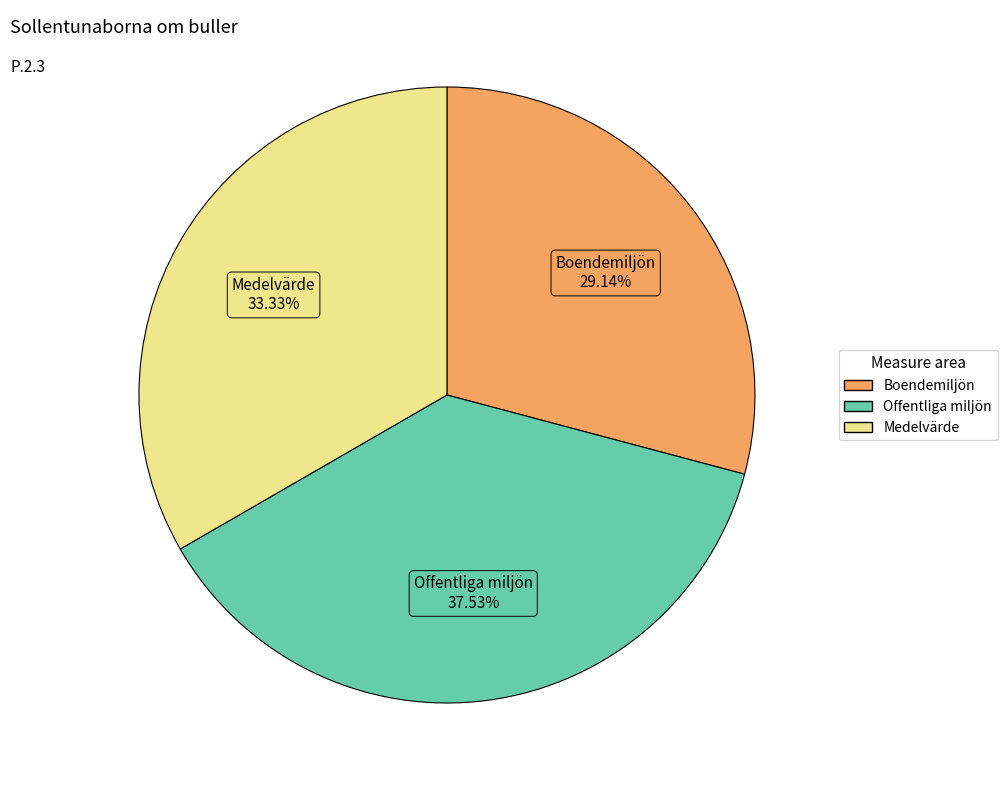

To the nearest percent, what is the average slice percentage?

33%